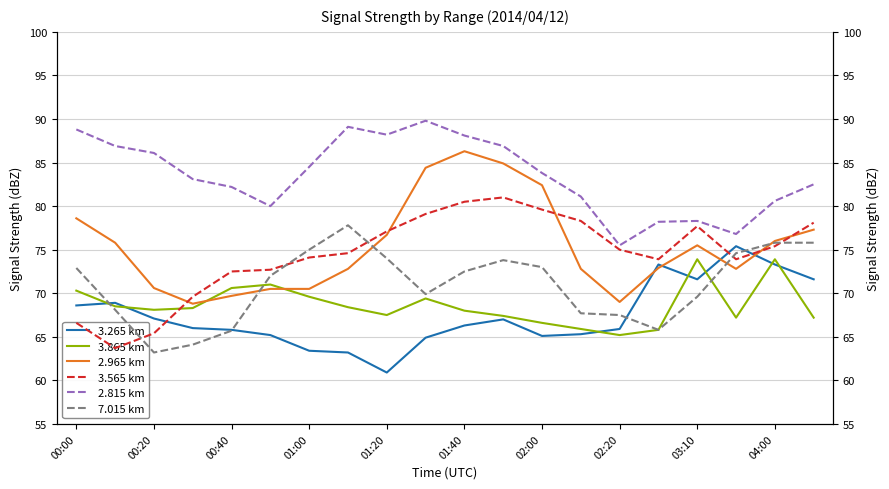

What is the lowest value of the 3.265 km series?

60.9